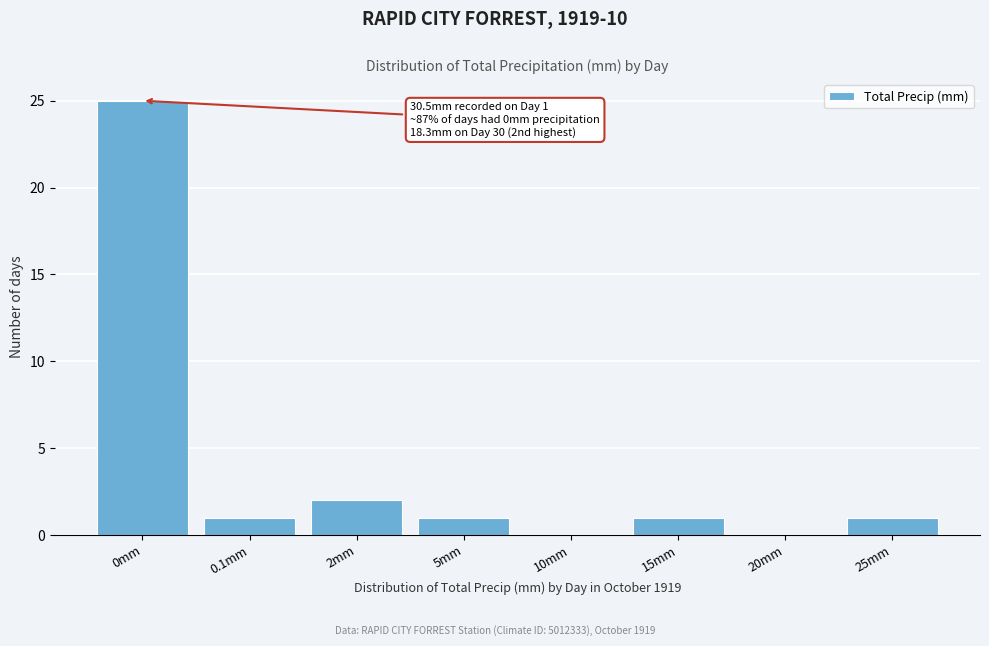

Reading left to right, transcribe all the data shown in this chart.

0mm=25	0.1mm=1	2mm=2	5mm=1	10mm=0	15mm=1	20mm=0	25mm=1